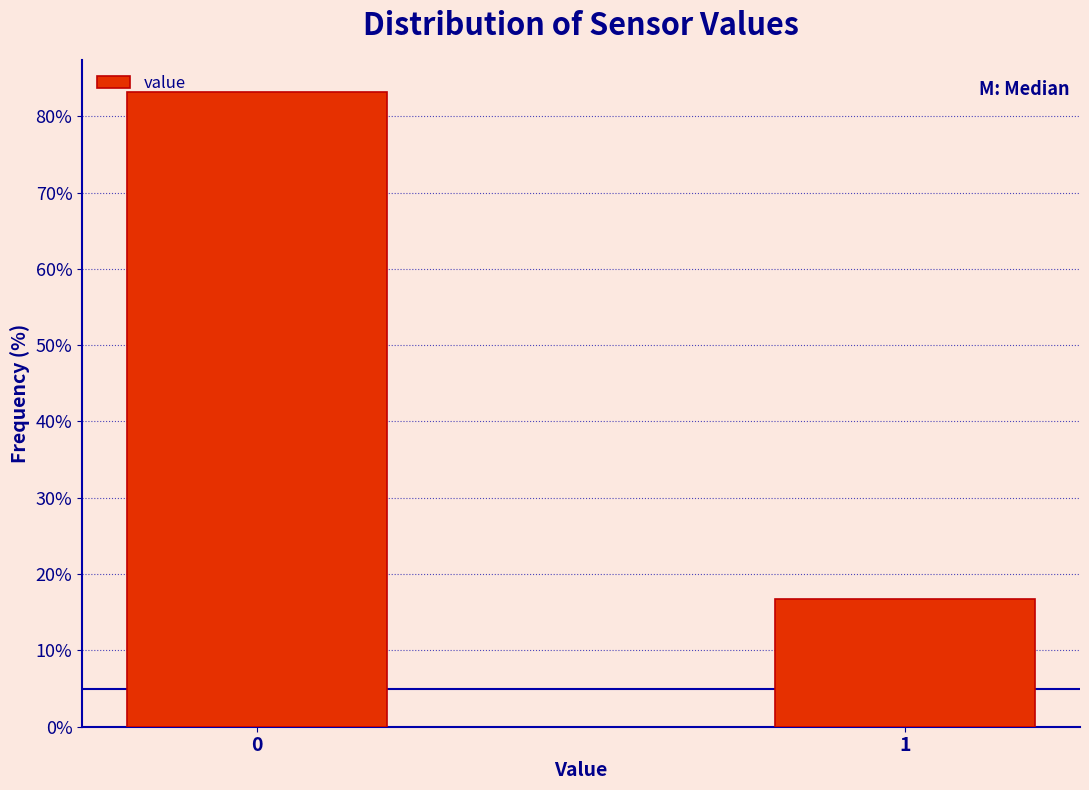

Reading left to right, list all the values displayed in this chart.

0=83.2	1=16.8